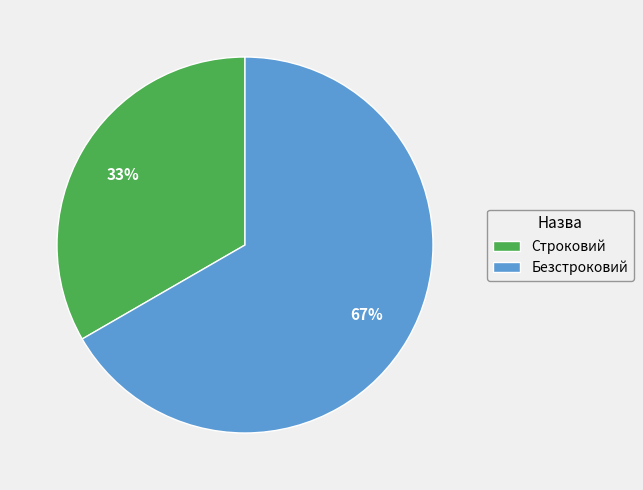

To the nearest percent, what is the average slice percentage?

50%